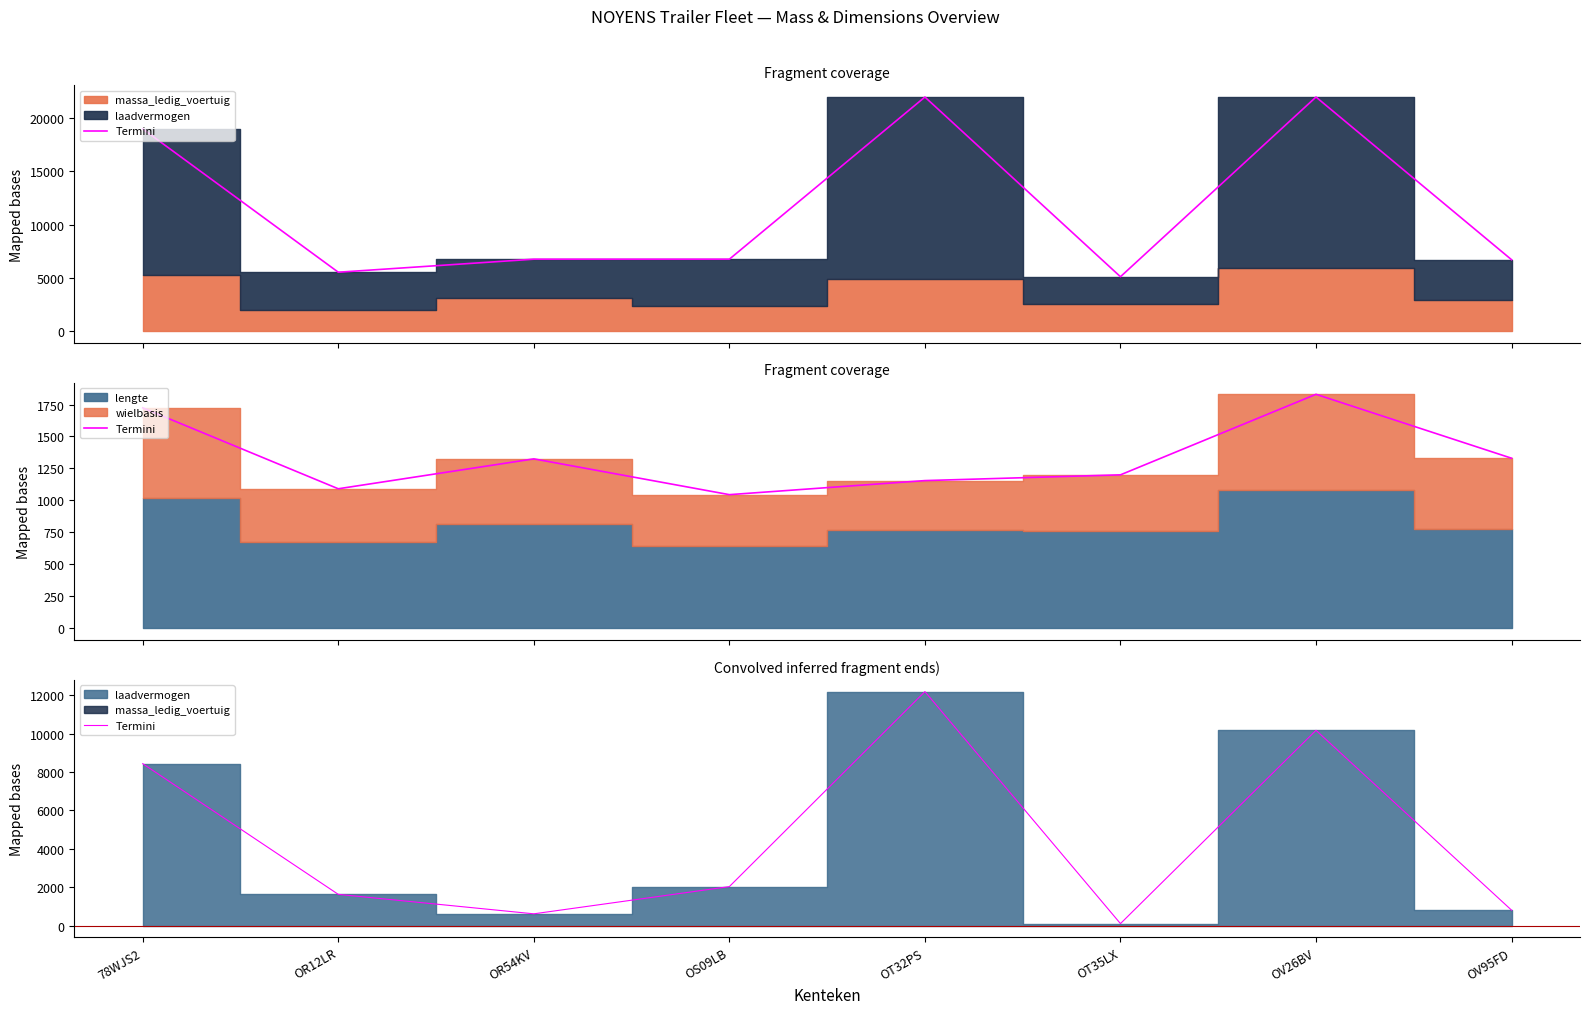

Where does the data first go above 2030?

78WJS2